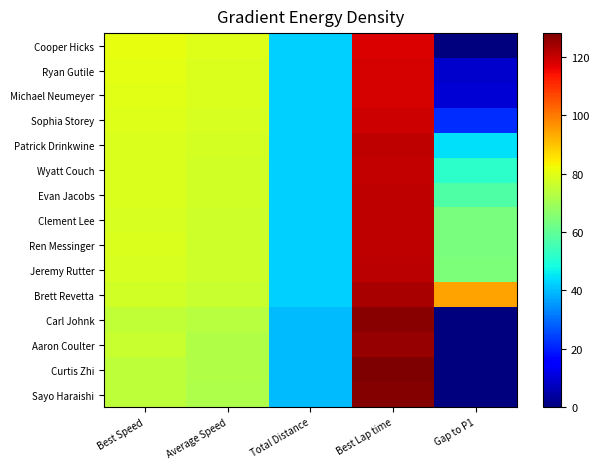

Which series has the largest total across all categories?

Brett Revetta